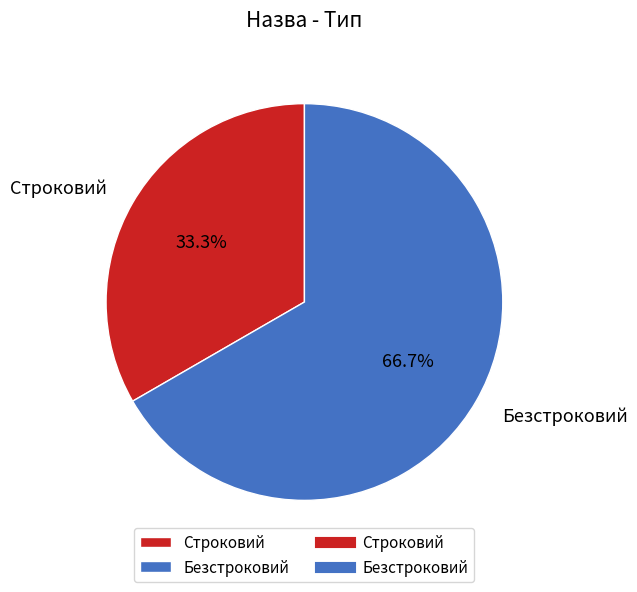

Rank the categories by value from highest to lowest.

Безстроковий, Строковий